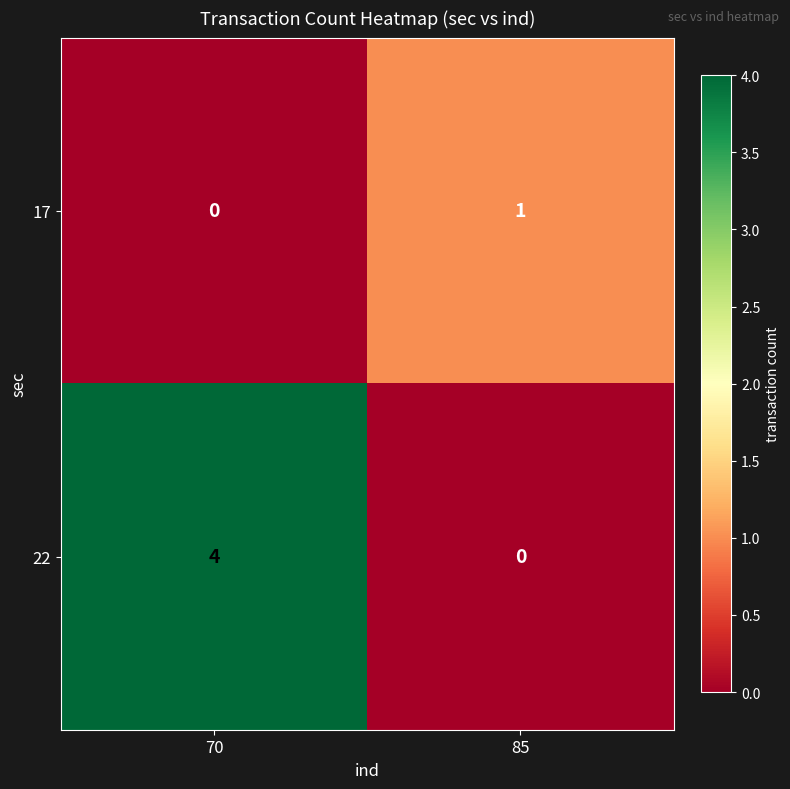

At how many categories does at least one series exceed 2?

1